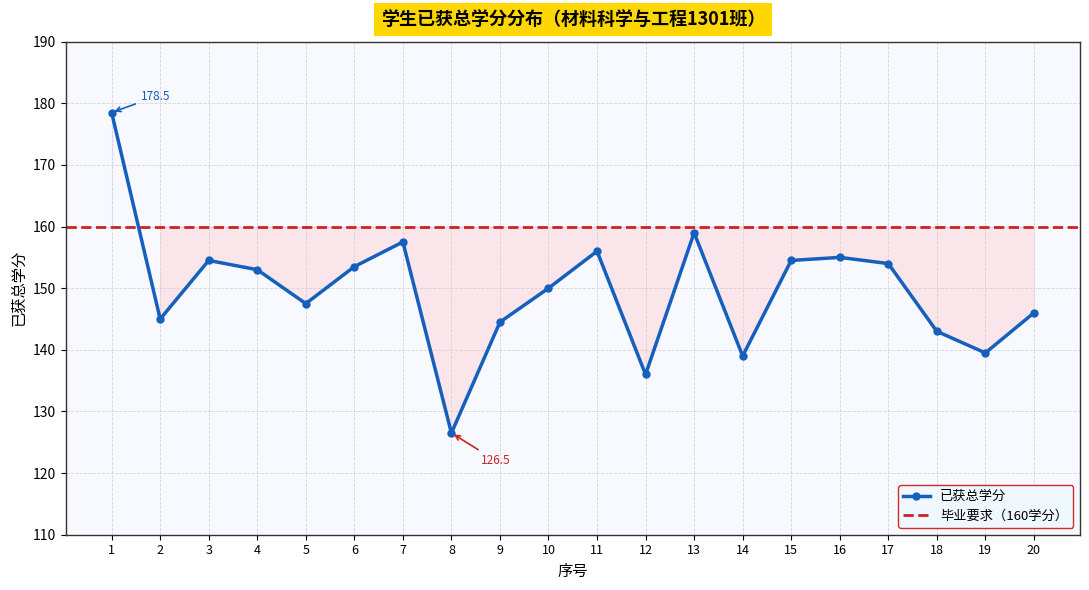

Rank the categories by value from highest to lowest.

1, 13, 7, 11, 16, 3, 15, 17, 6, 4, 10, 5, 20, 2, 9, 18, 19, 14, 12, 8